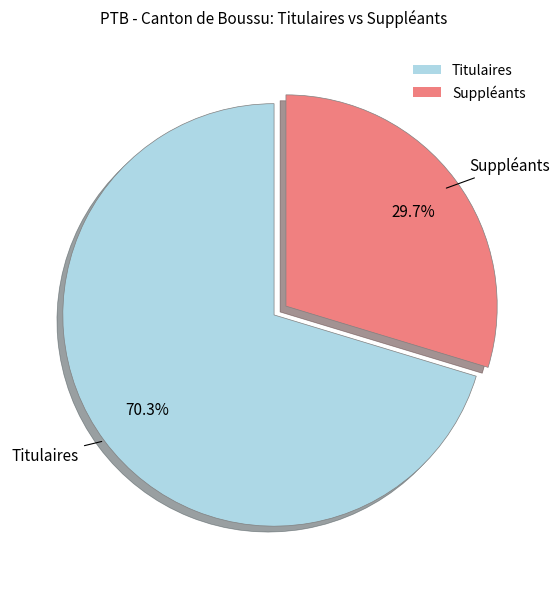

Which has a higher value, Titulaires or Suppléants?

Titulaires